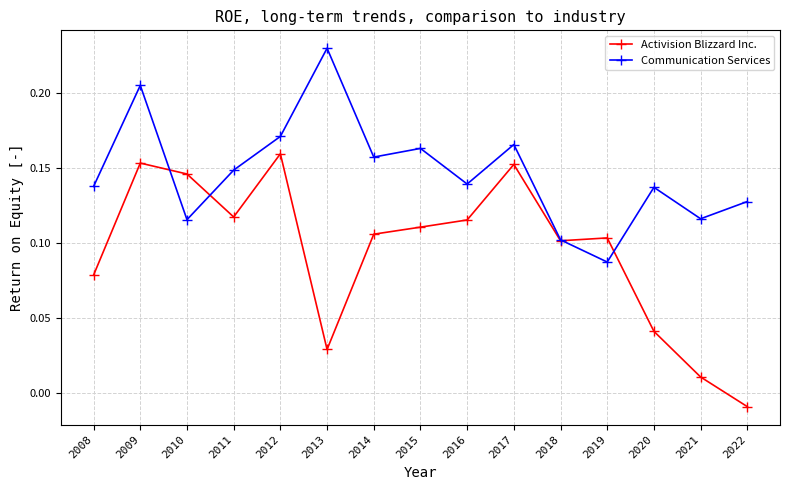

How many interior local peaks does the Communication Services series have?

5